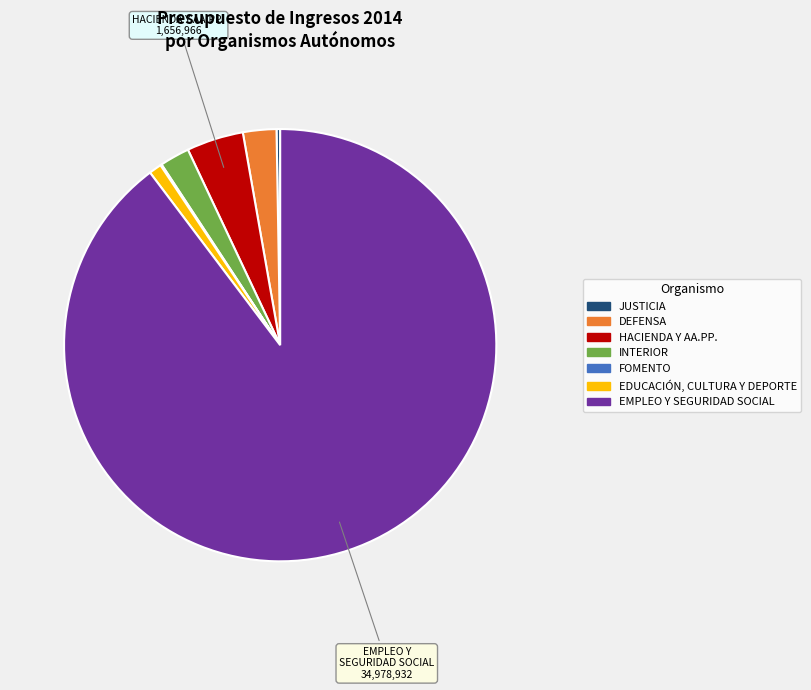

Does any single category account for the majority?

Yes